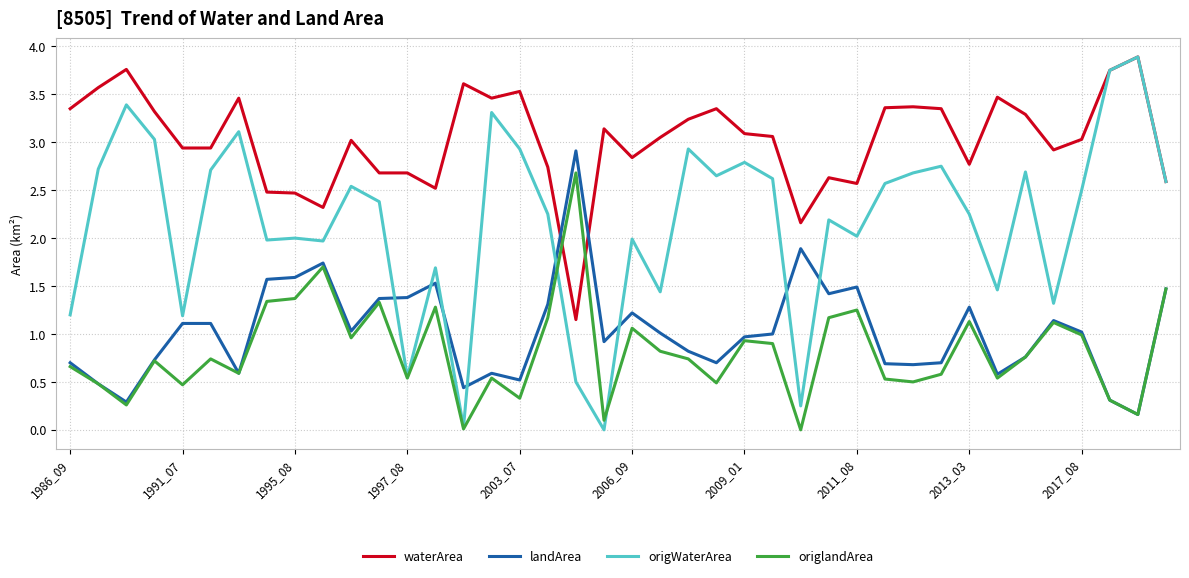

Which series has the largest range (max minus min)?

origWaterArea